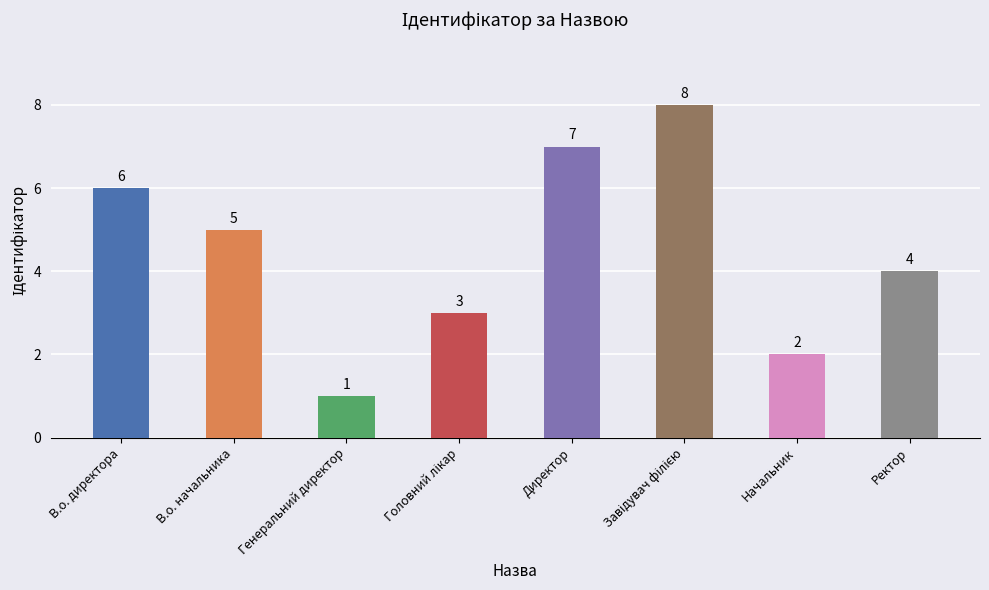

What is the change in value from Начальник to Ректор?

+2